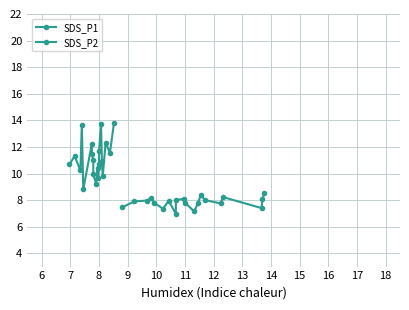

Rank the series by their average value, from lowest to highest.

SDS_P2, SDS_P1